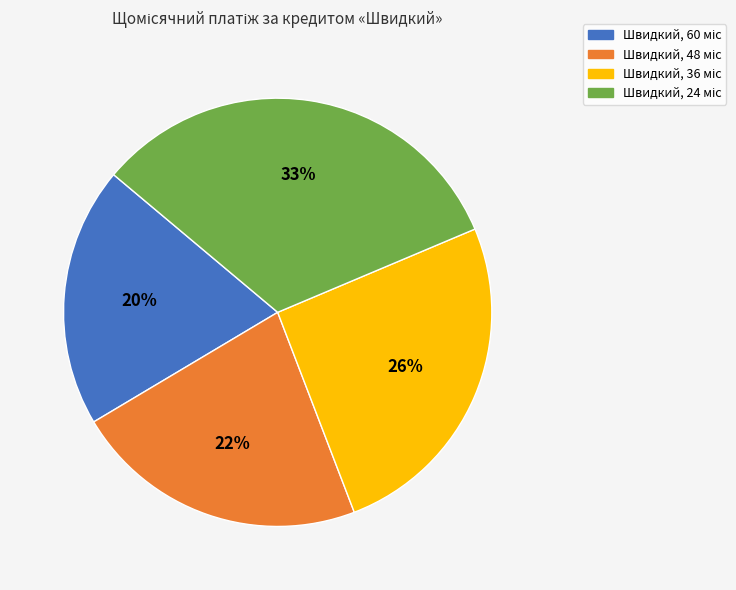

To the nearest percent, what is the difference between the largest and smallest slice percentages?

13%